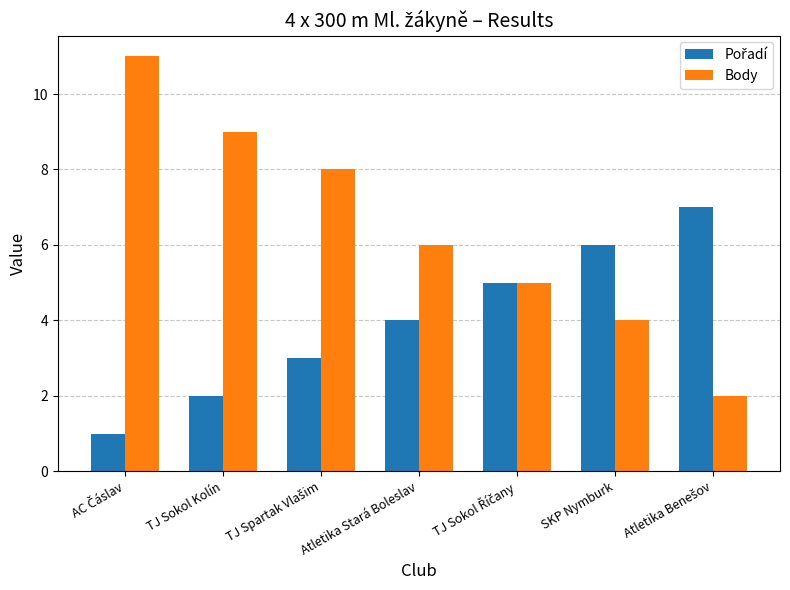

How many groups of bars are there?

7